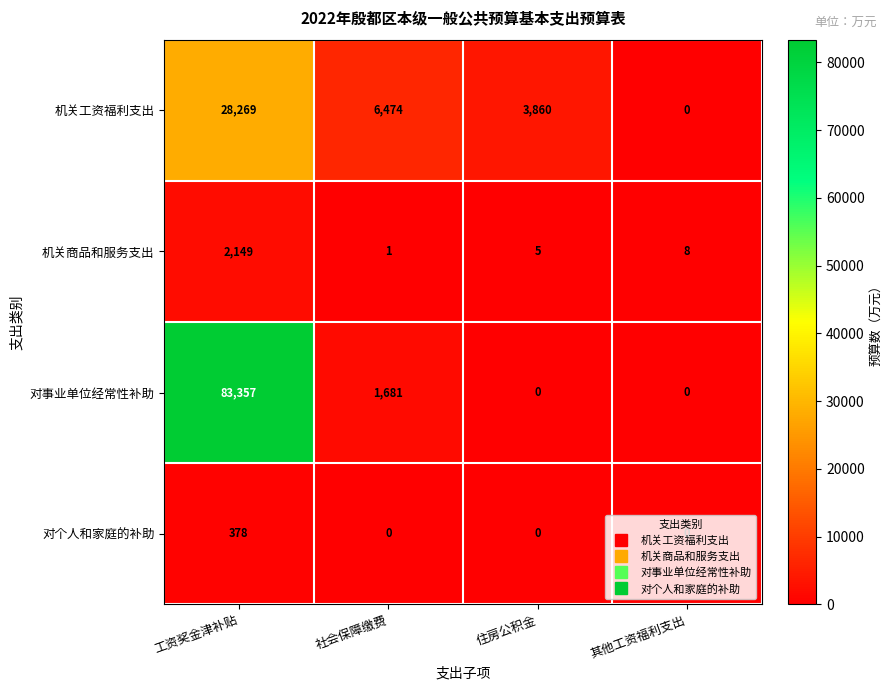

Is it true that 对个人和家庭的补助 equals 123 at 其他工资福利支出?

False